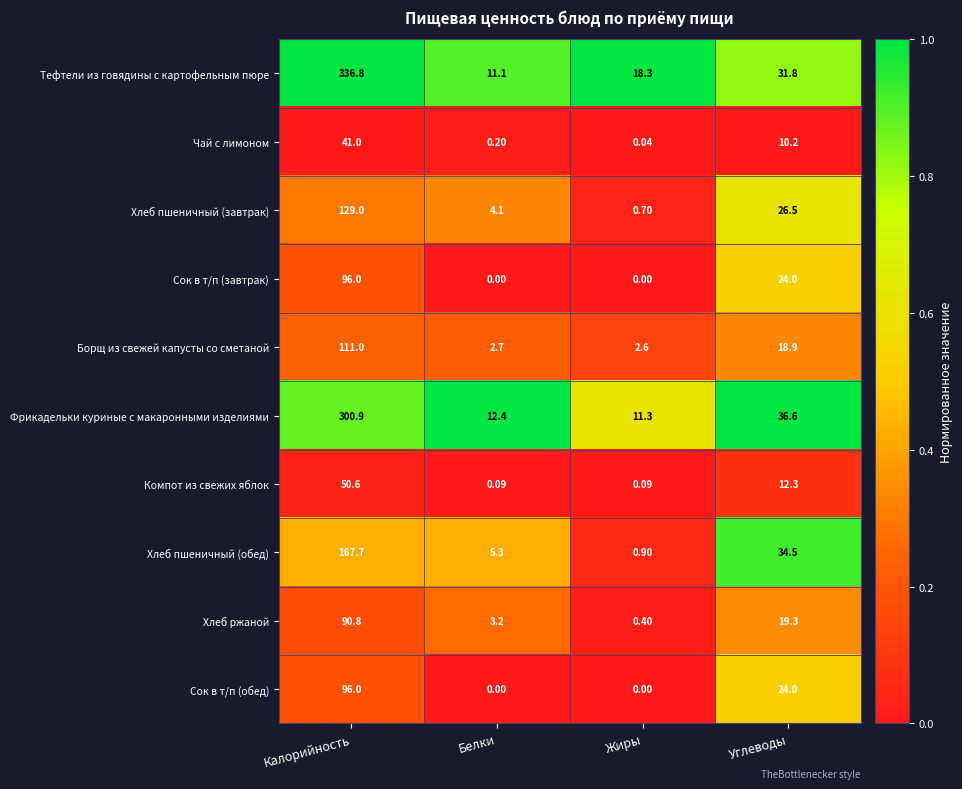

At which label does Хлеб пшеничный (завтрак) reach its minimum?

Жиры